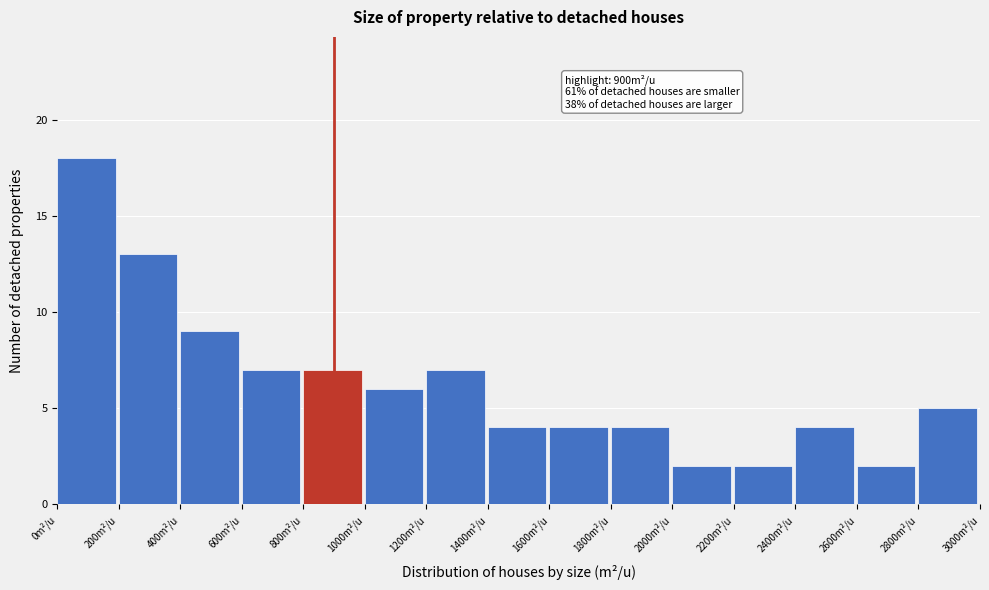

Over which range of the x-axis is the bar tallest?

0 to 200